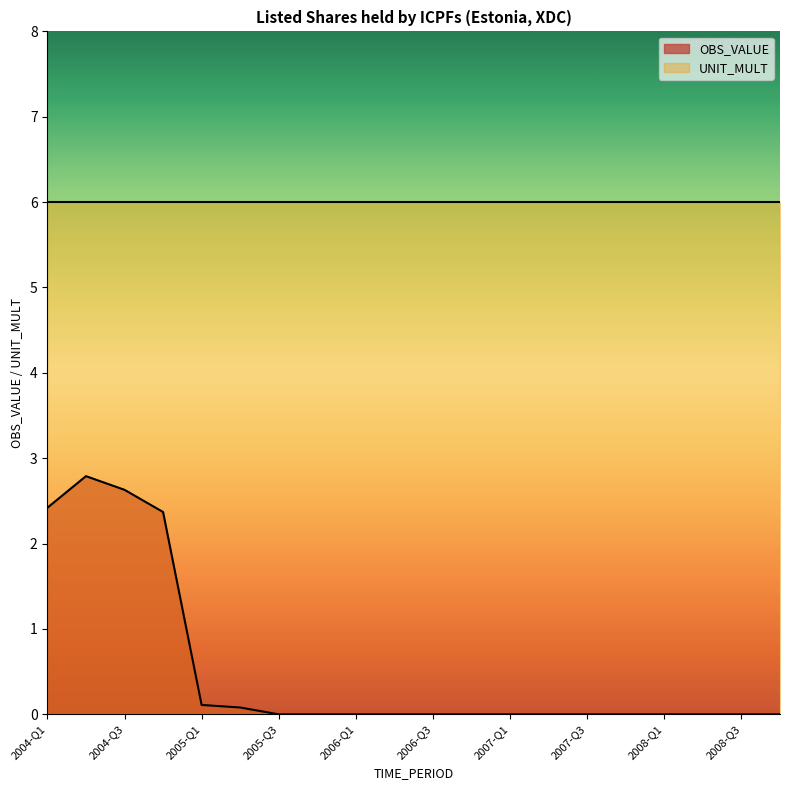

At which label is the value closest to 1?

2005-Q1